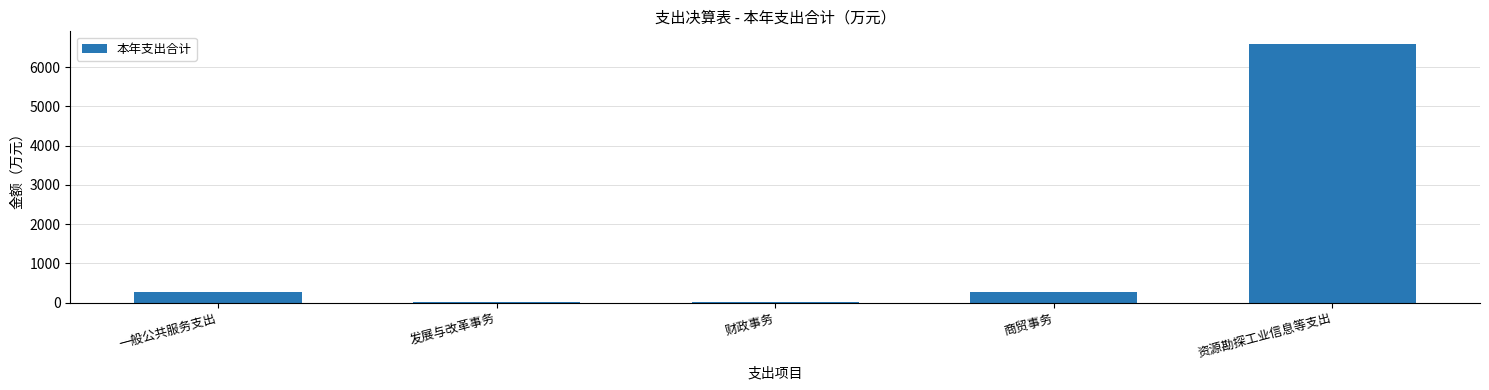

What is the sum of the values at 资源勘探工业信息等支出 and 商贸事务?

6845.3